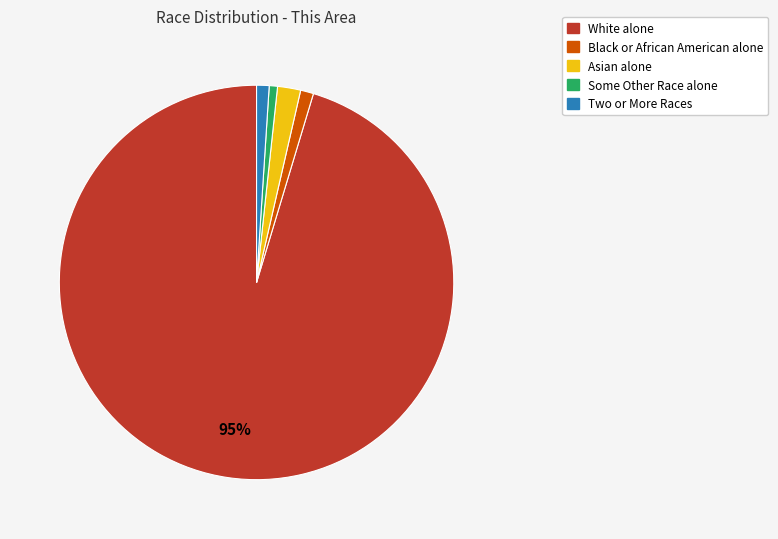

What percentage is the White alone slice, to the nearest percent?

95%